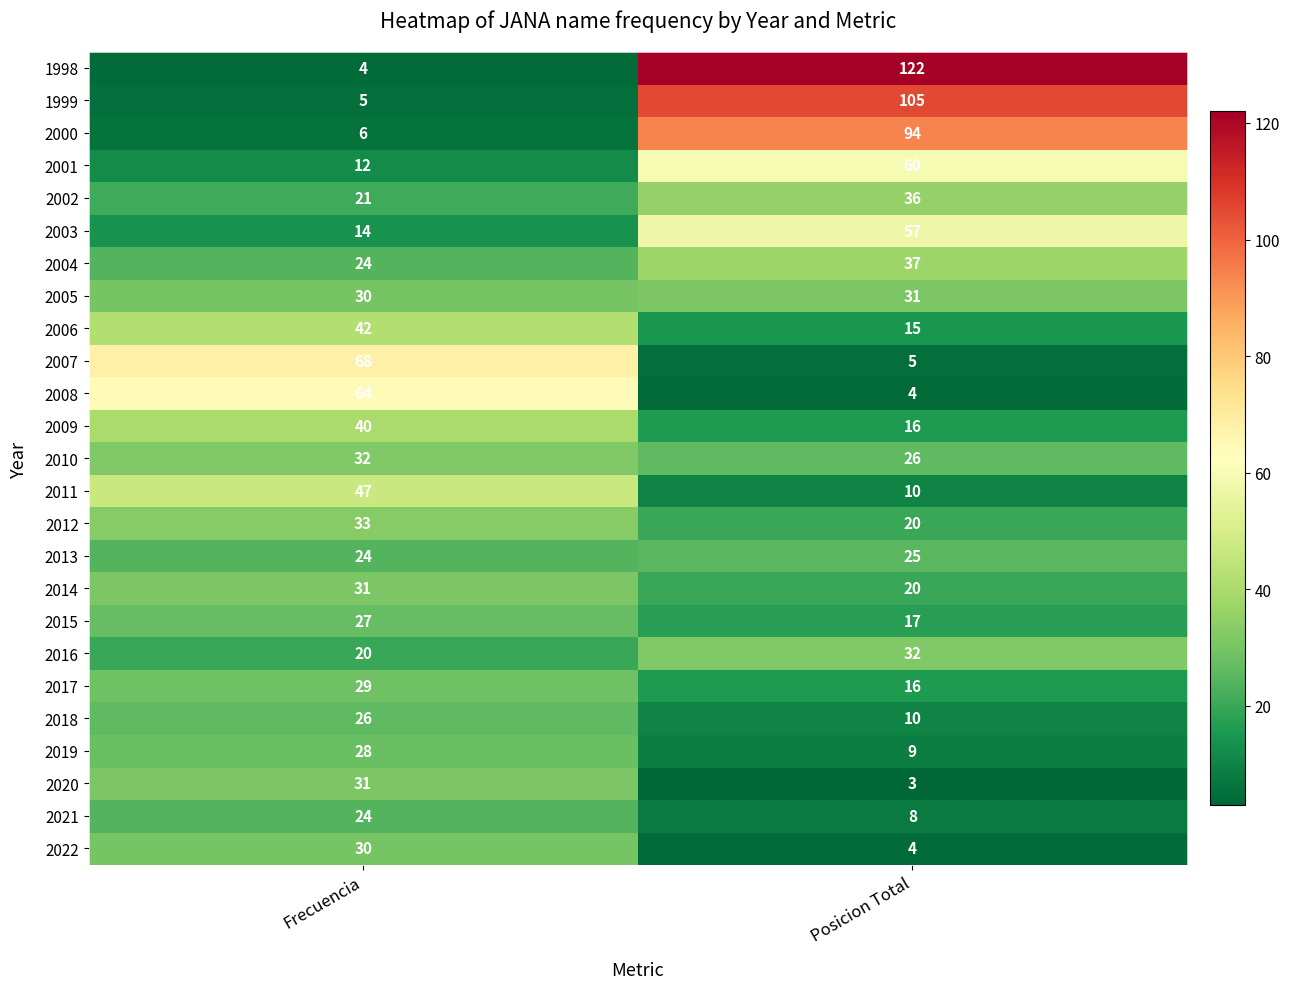

True or false: 2021 has a value of 16 at Frecuencia.

False